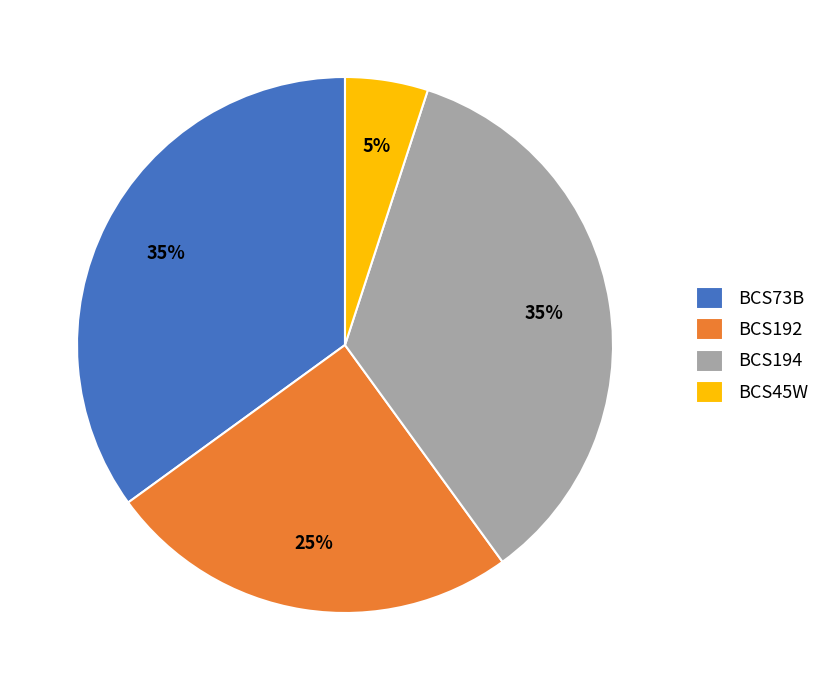

To the nearest percent, what is the difference between the largest and smallest slice percentages?

30%